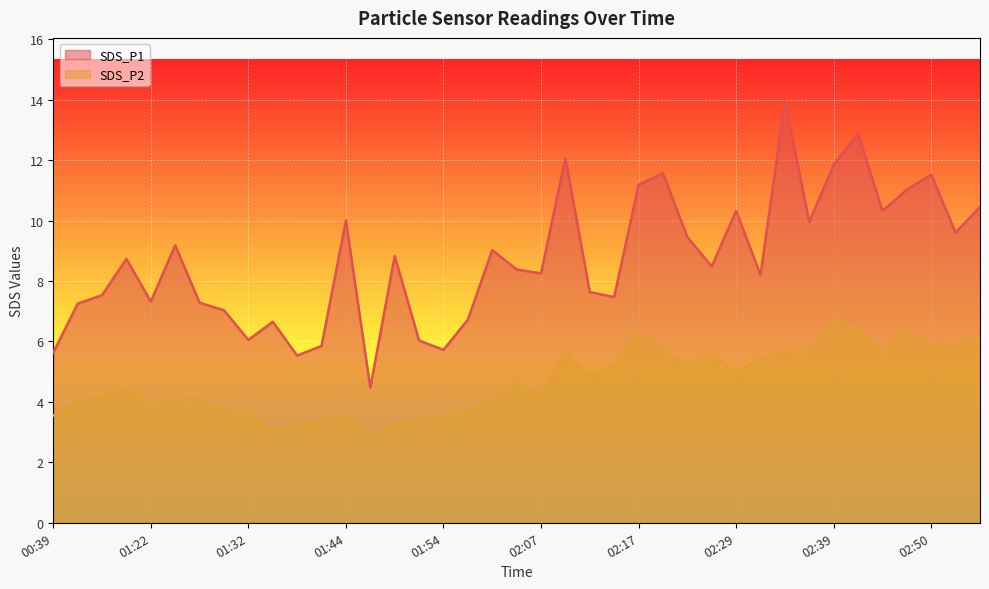

What is the spread (max minus min) of values at 01:32?

2.5